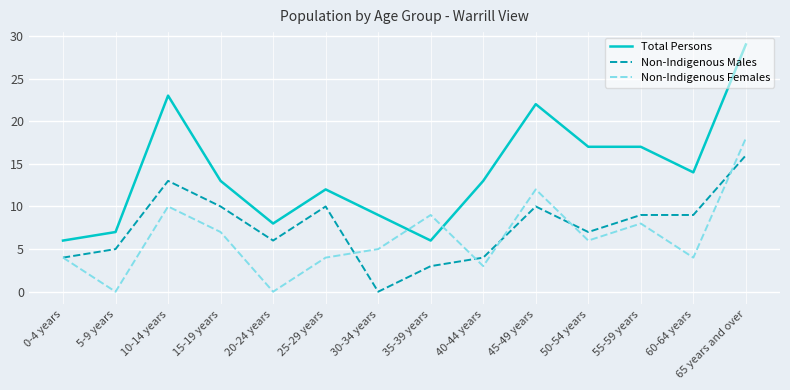

At which category is the sum across all series the highest?

65 years and over